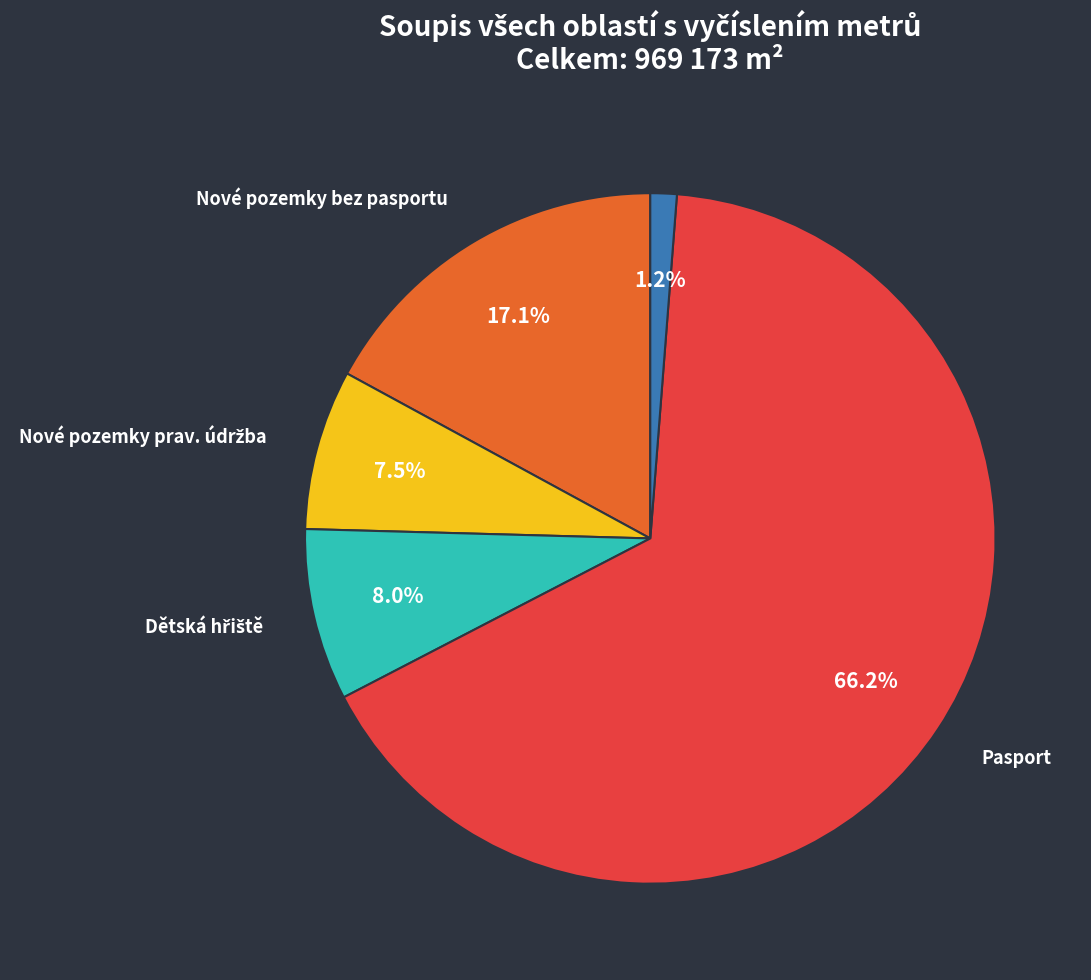

To the nearest percent, what is the difference between the largest and smallest slice percentages?

65%